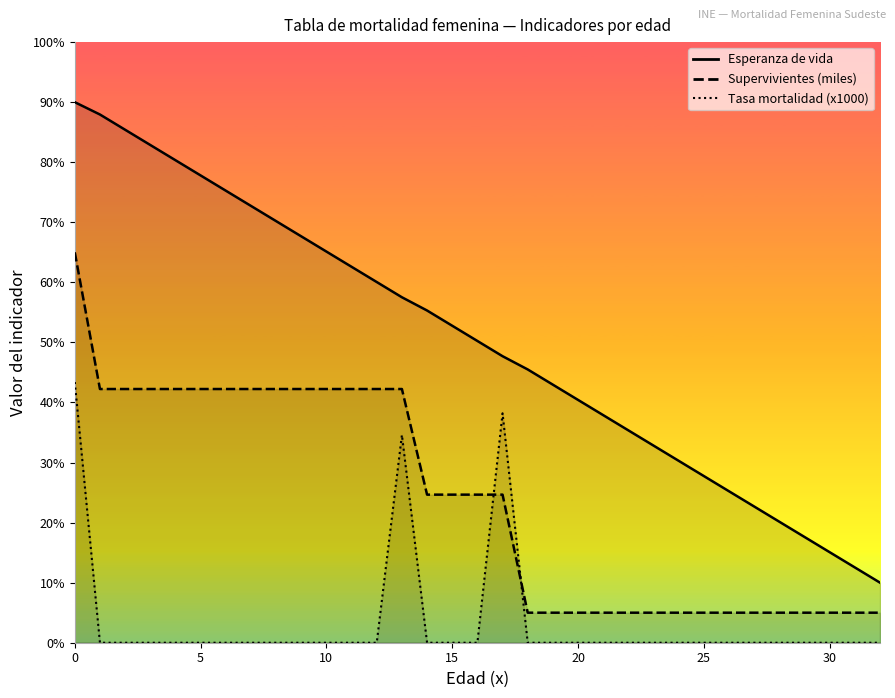

Reading right to left, what are all the values shown in this chart?

Esperanza de vida: 10.0	12.5	15.1	17.6	20.1	22.7	25.2	27.7	30.3	32.8	35.4	37.9	40.4	43.0	45.5	47.7	50.2	52.8	55.3	57.5	60.1	62.6	65.1	67.7	70.2	72.7	75.3	77.8	80.3	82.9	85.4	87.9	90.0
Tasa mortalidad (x1000): 0.0	0.0	0.0	0.0	0.0	0.0	0.0	0.0	0.0	0.0	0.0	0.0	0.0	0.0	0.0	38.2	0.0	0.0	0.0	34.6	0.0	0.0	0.0	0.0	0.0	0.0	0.0	0.0	0.0	0.0	0.0	0.0	43.4
Supervivientes (miles): 5.0	5.0	5.0	5.0	5.0	5.0	5.0	5.0	5.0	5.0	5.0	5.0	5.0	5.0	5.0	24.7	24.7	24.7	24.7	42.2	42.2	42.2	42.2	42.2	42.2	42.2	42.2	42.2	42.2	42.2	42.2	42.2	65.0